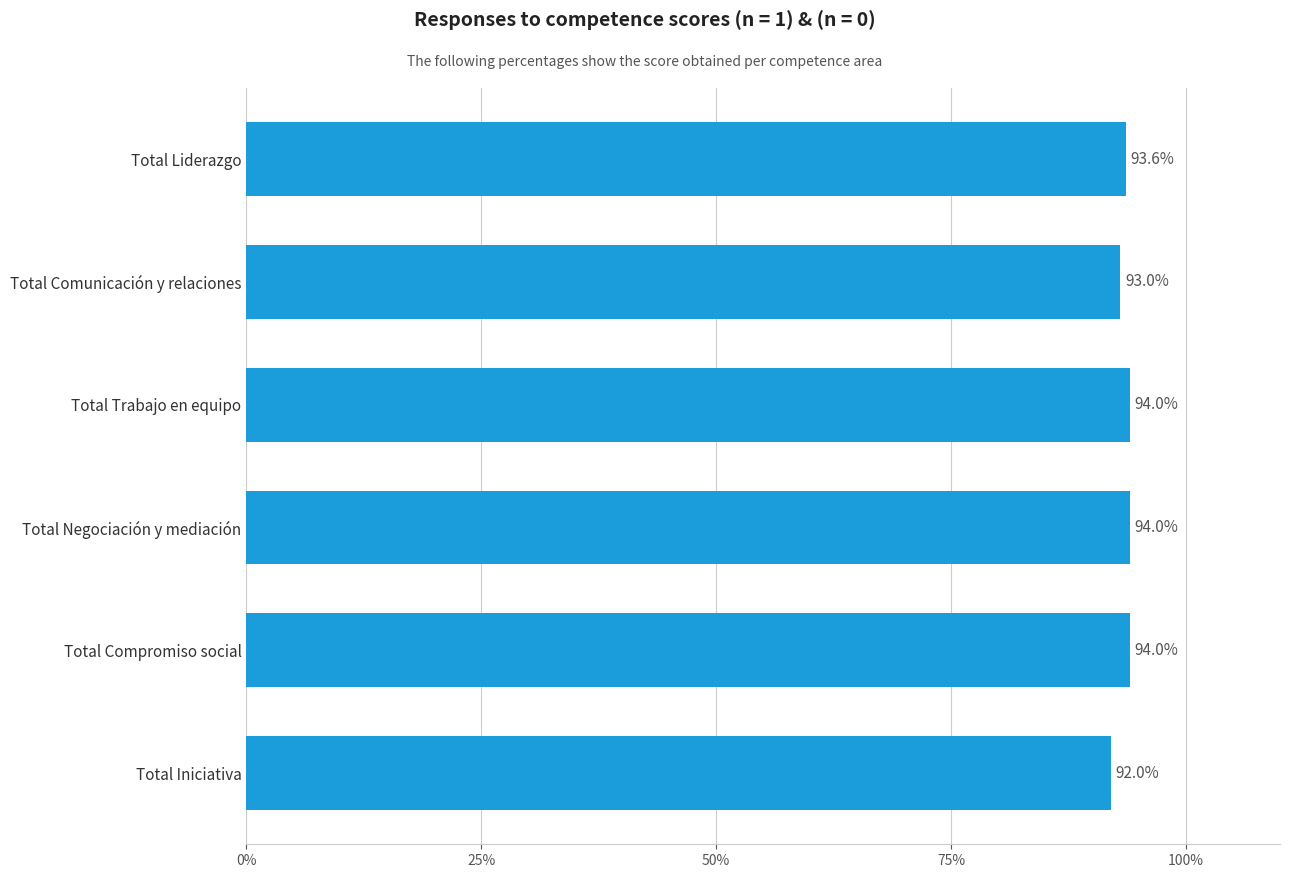

What position from the top is Total Comunicación y relaciones?

2